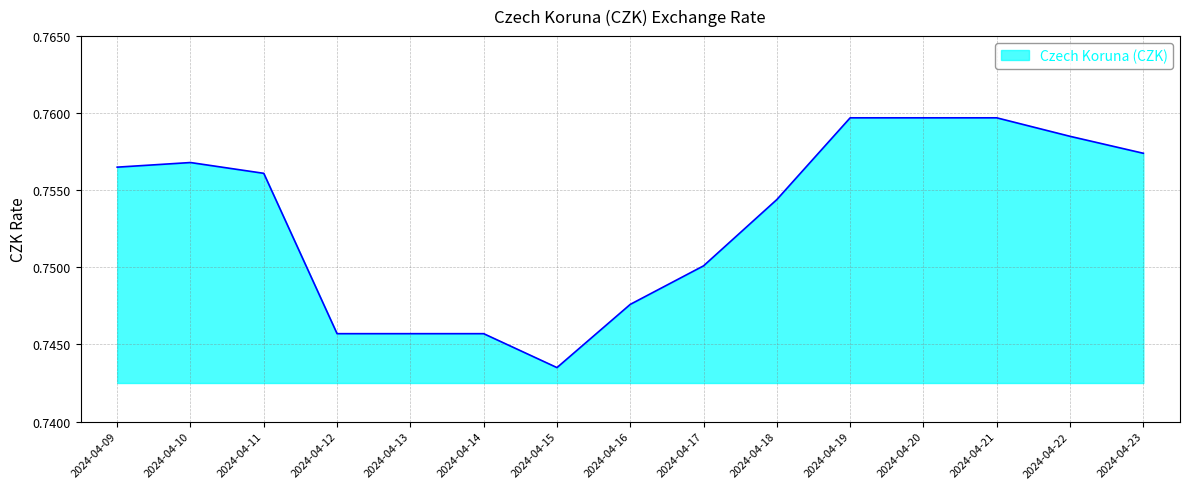

What is the sum of the values at 2024-04-16 and 2024-04-13?

1.5